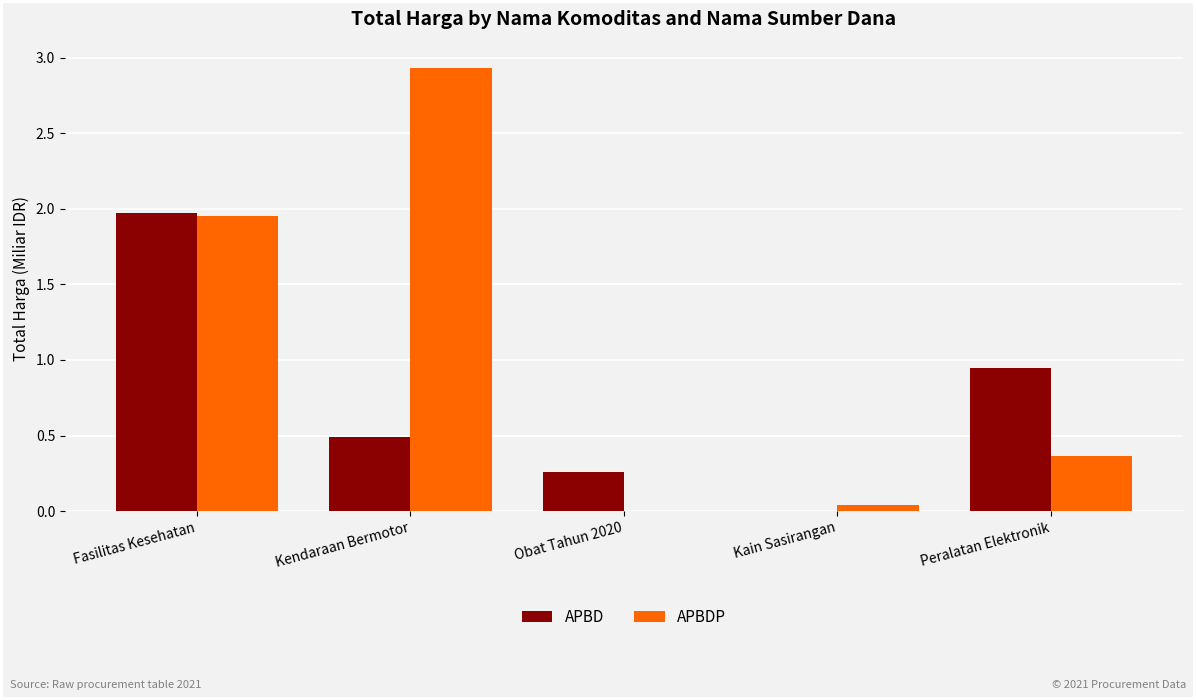

Is it true that APBD equals 0.8 at Kain Sasirangan?

False